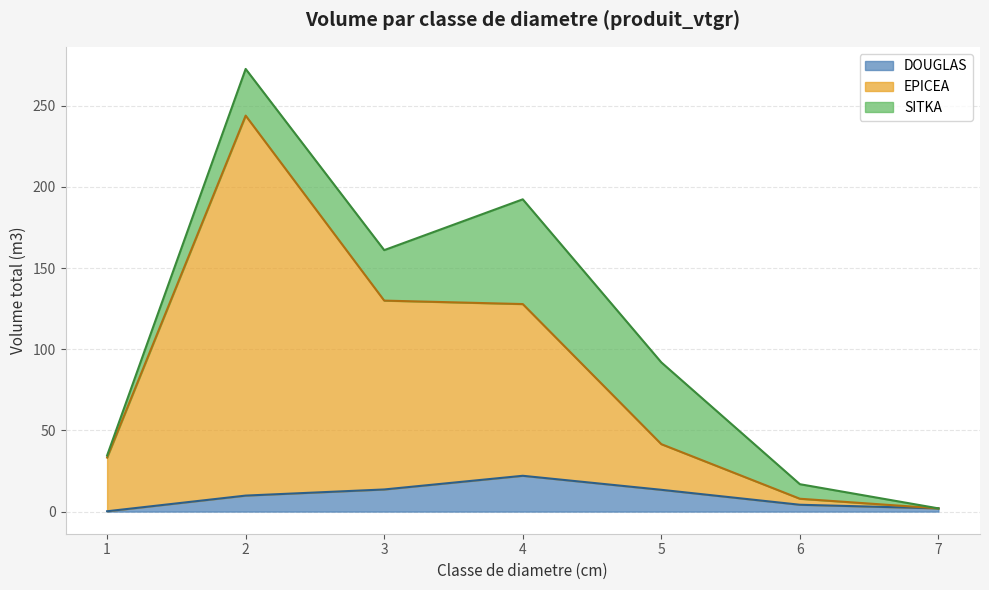

What is the total value across all series at 3?

161.0